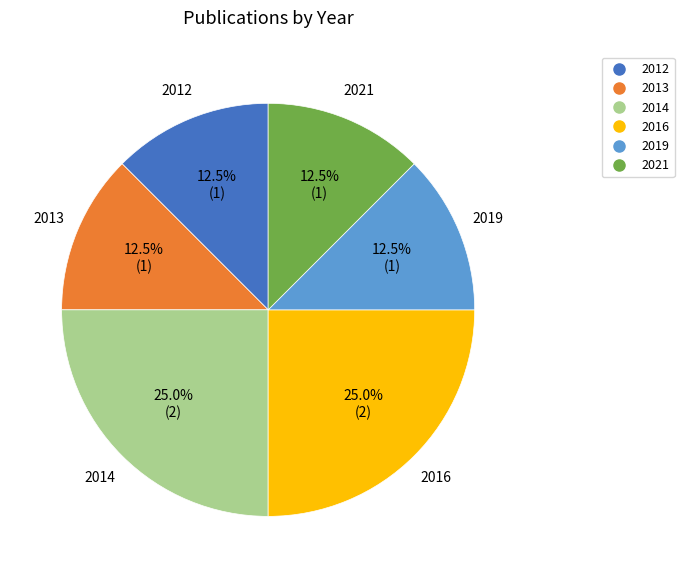

Does 2016 represent more than half of the total?

No